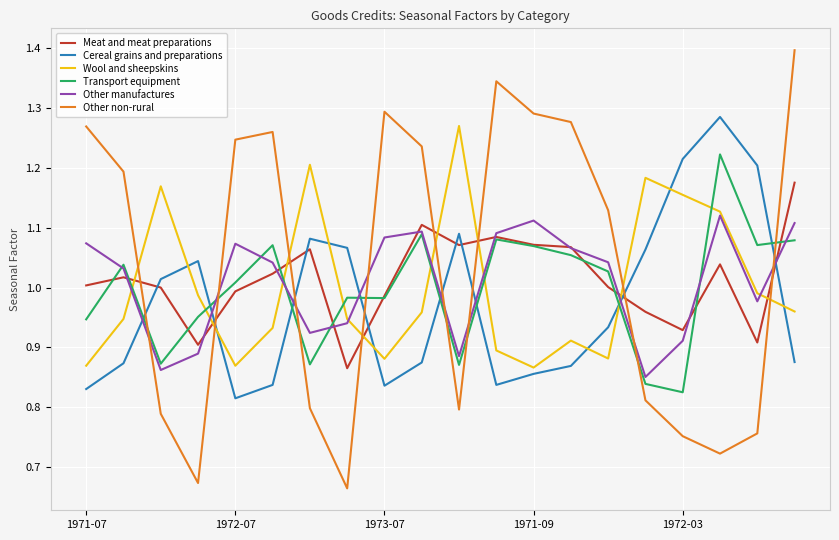

At how many categories does at least one series exceed 1?

20